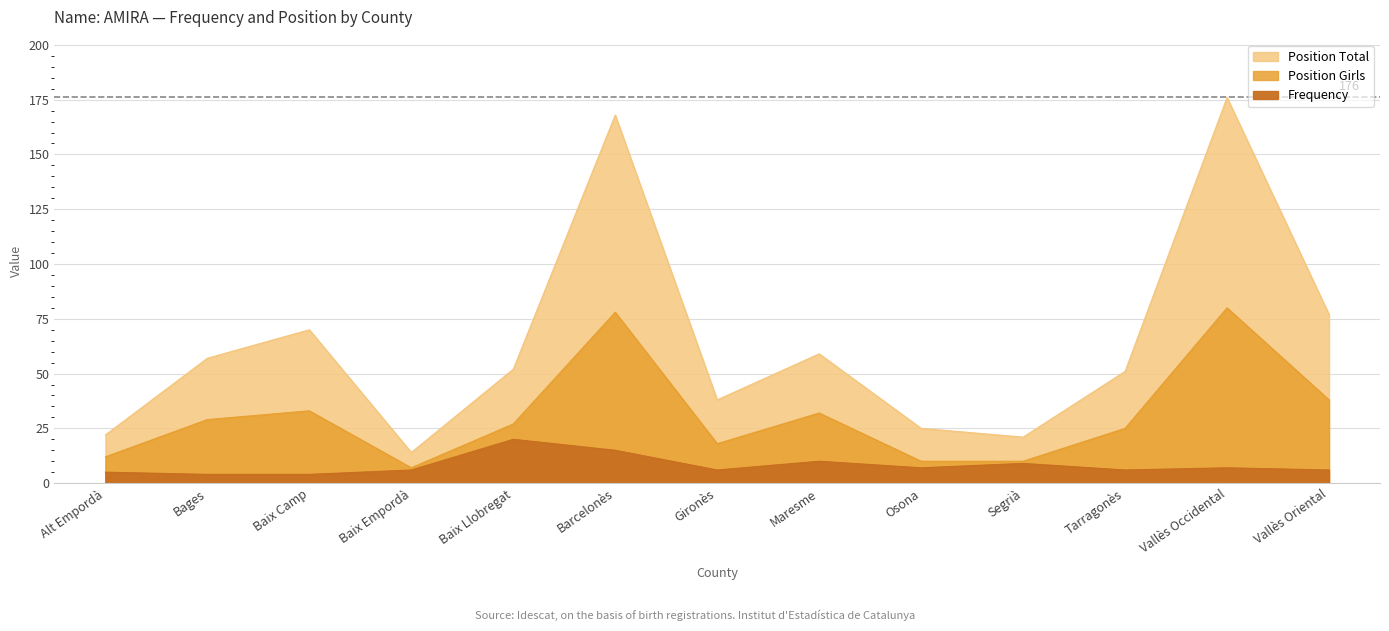

Is it true that Frequency equals 6 at Vallès Oriental?

True